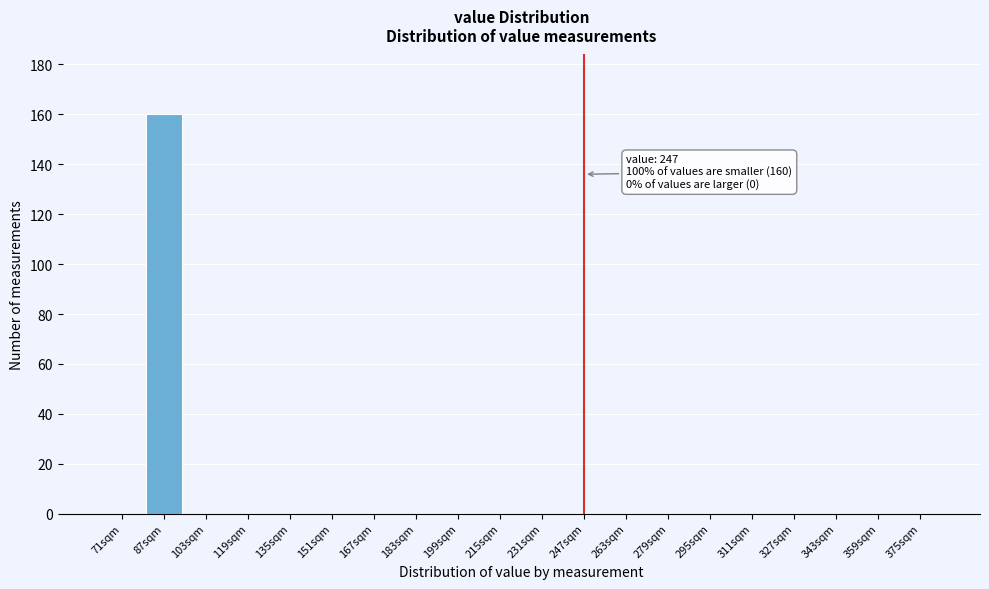

Reading right to left, list all the values displayed in this chart.

375sqm=0	359sqm=0	343sqm=0	327sqm=0	311sqm=0	295sqm=0	279sqm=0	263sqm=0	247sqm=0	231sqm=0	215sqm=0	199sqm=0	183sqm=0	167sqm=0	151sqm=0	135sqm=0	119sqm=0	103sqm=0	87sqm=160	71sqm=0